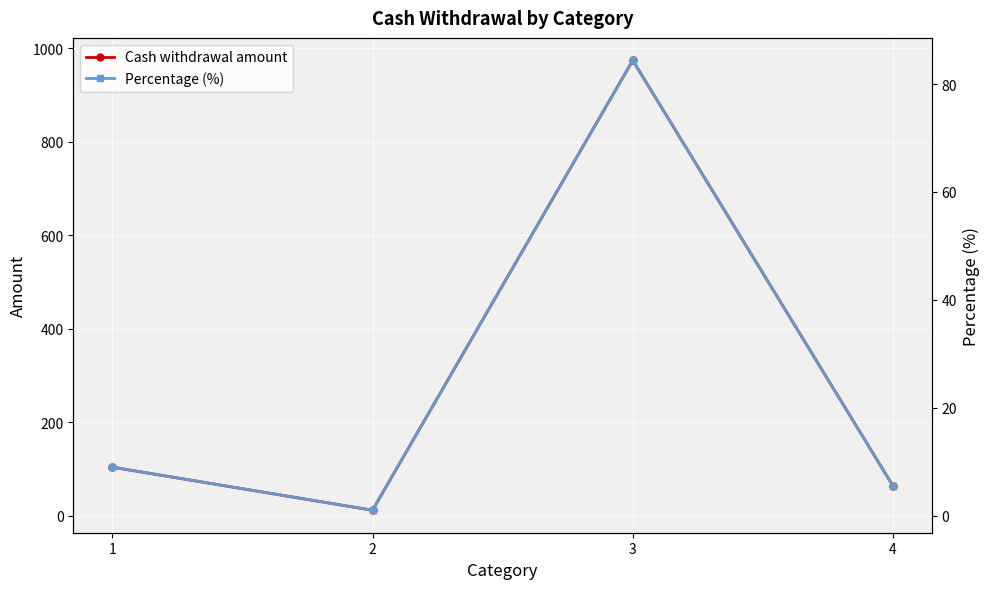

How many values in the Cash withdrawal amount series are below 104?

2